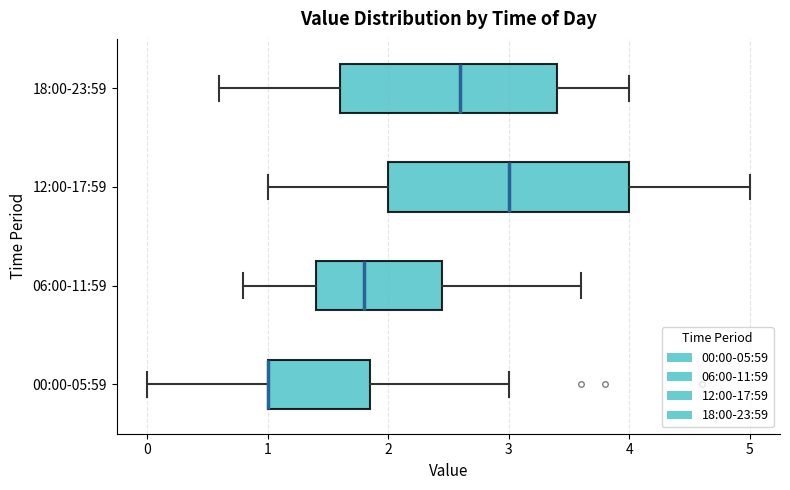

Reading bottom to top, read every box against the x-axis: the position of its median line, the range the box covers, and the ends of its whiskers. The values are not printed on the chart, so give them approximately, as read against the axis.

00:00-05:59: median 1.0 (drawn on the box's left edge), box 1.0 to 1.9, whiskers 0.0 to 3.0
06:00-11:59: median 1.8, box 1.4 to 2.5, whiskers 0.8 to 3.6
12:00-17:59: median 3.0, box 2.0 to 4.0, whiskers 1.0 to 5.0
18:00-23:59: median 2.6, box 1.6 to 3.4, whiskers 0.6 to 4.0